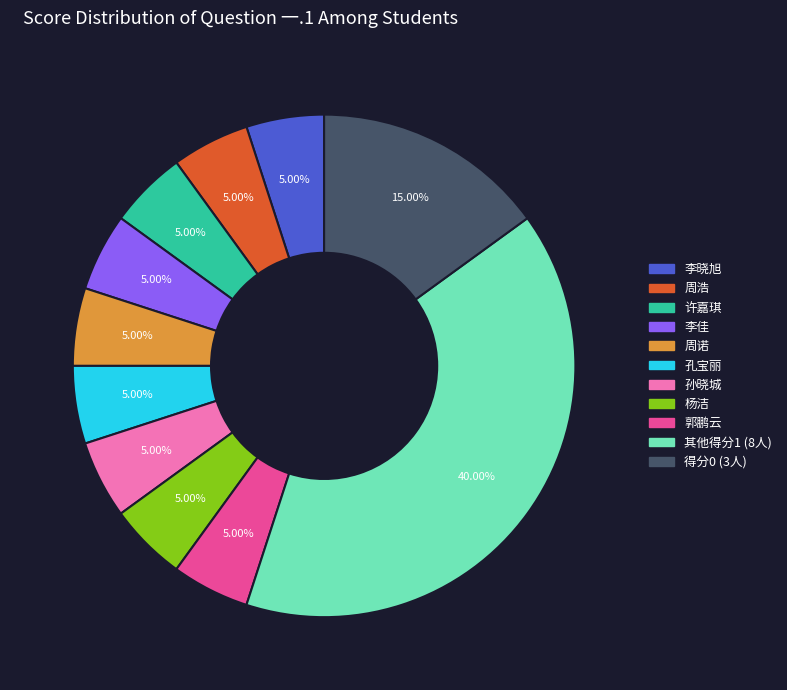

Is there a majority slice in this chart?

No